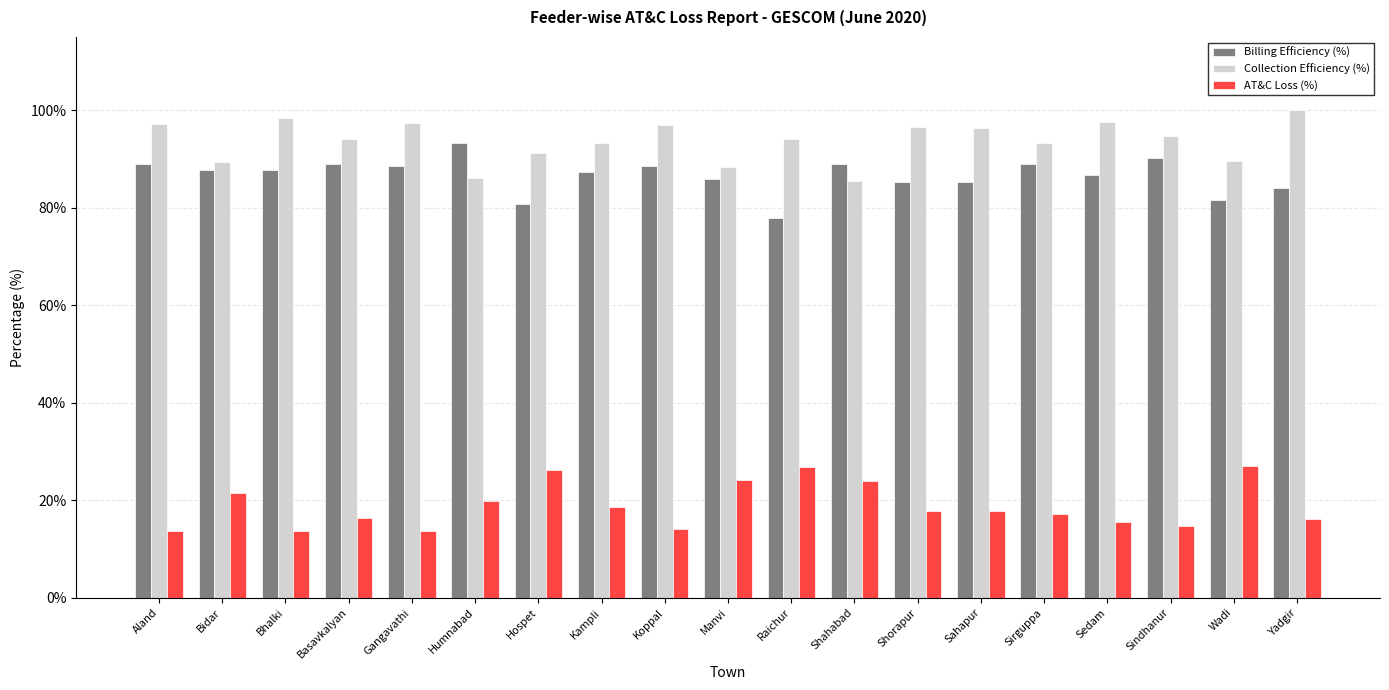

The AT&C Loss (%) series shows 21.6 at Bidar. True or false?

True